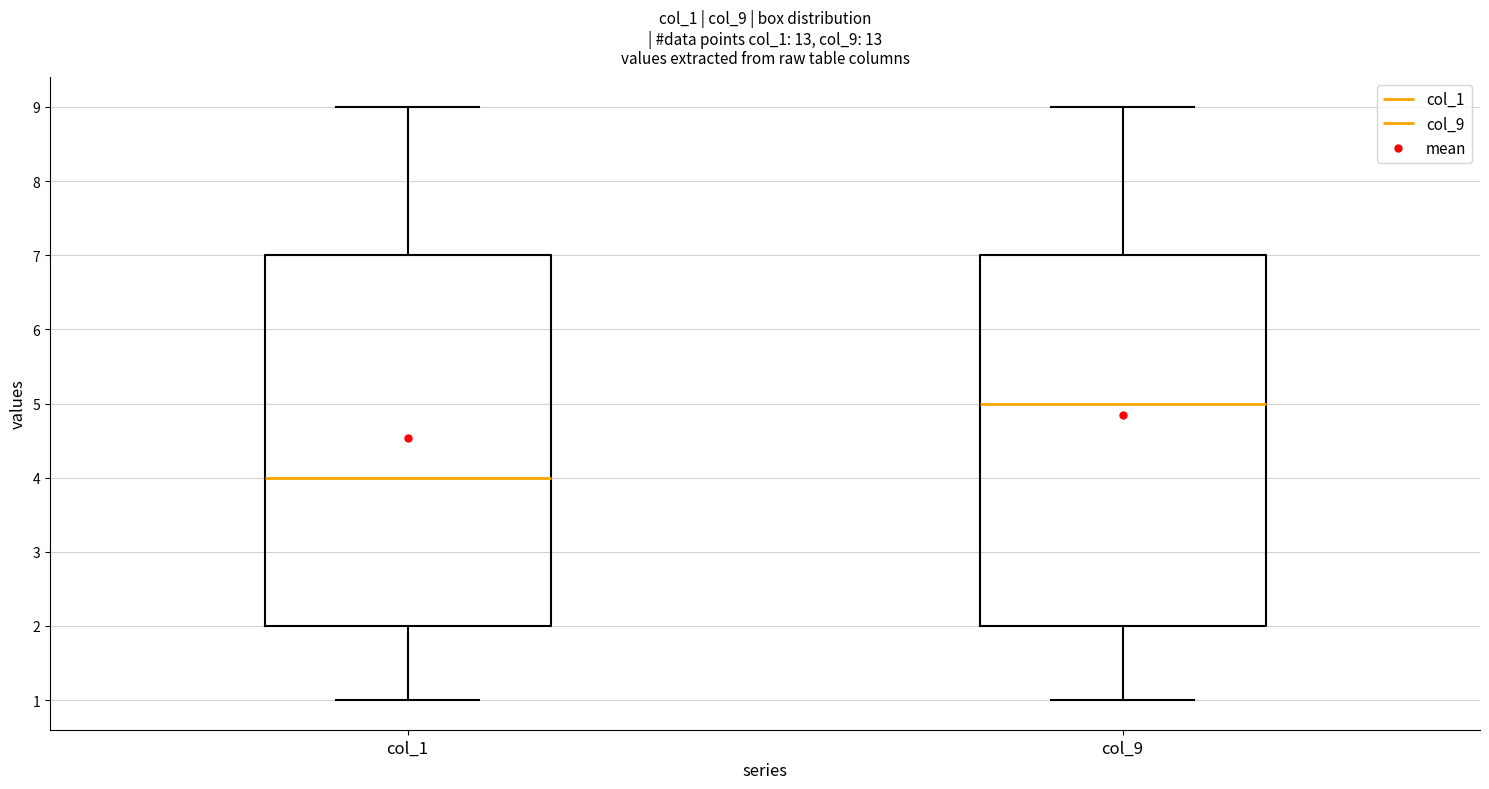

Where is the upper edge of the box for col_1 on the y-axis? The values are not printed on the chart, so give them approximately, as read against the axis.

7